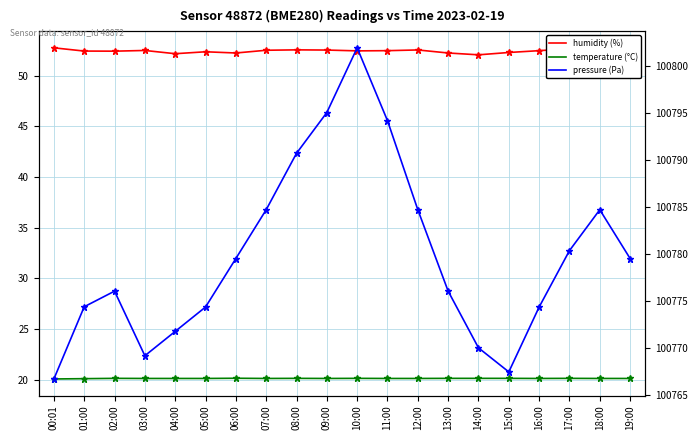

What is the spread (max minus min) of values at 06:00?

100759.3